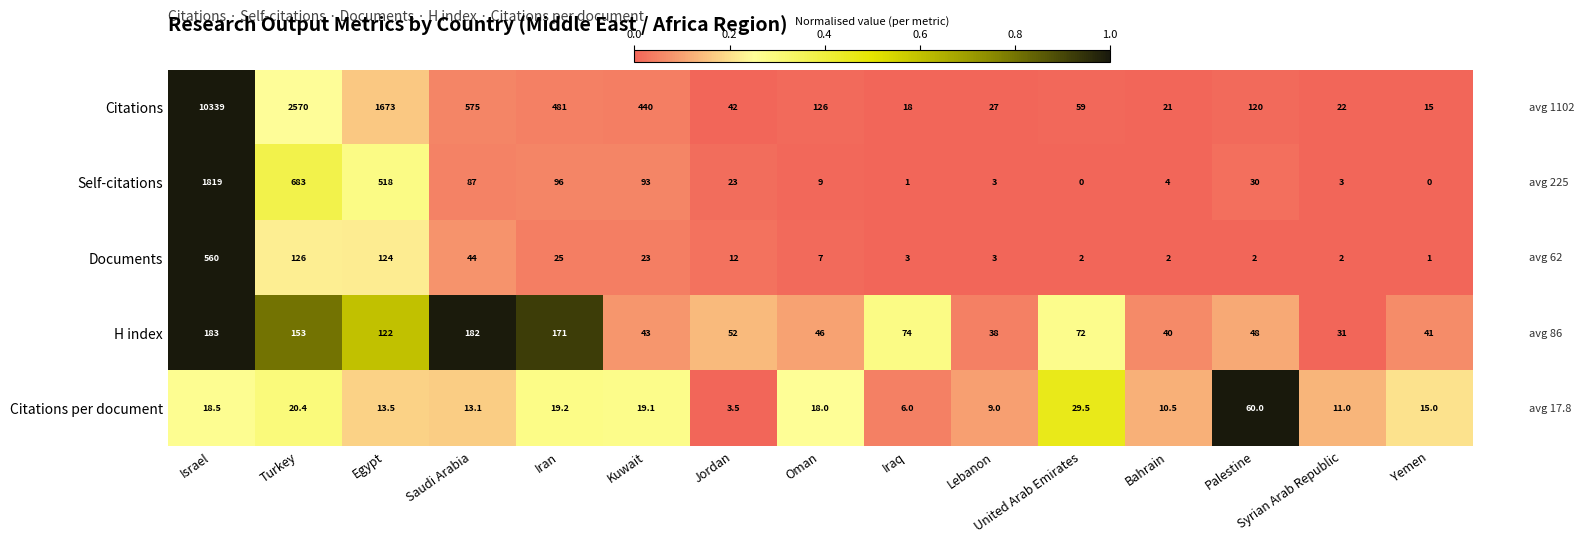

Which category has the highest value across all series?

Israel